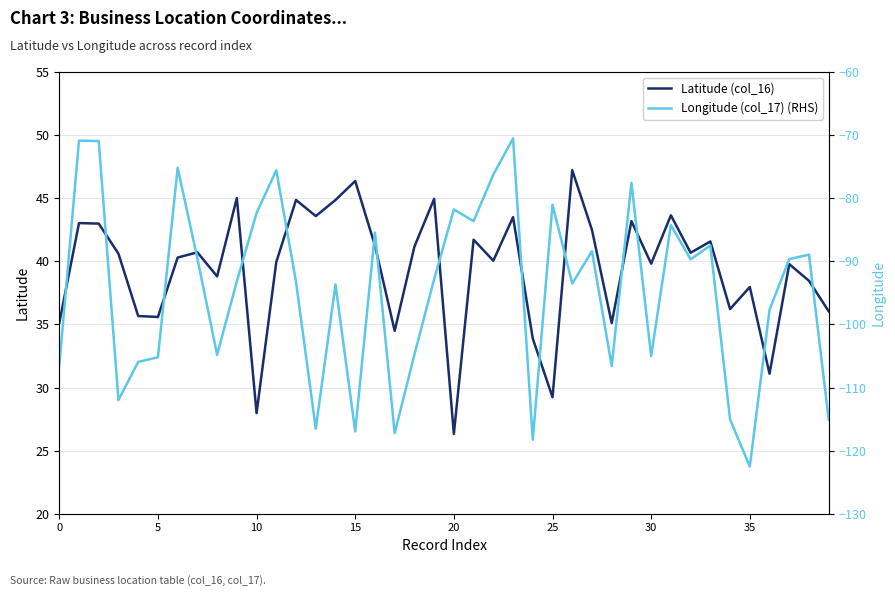

True or false: Longitude (col_17) (RHS) has more than 2 points higher than both neighbors.

True